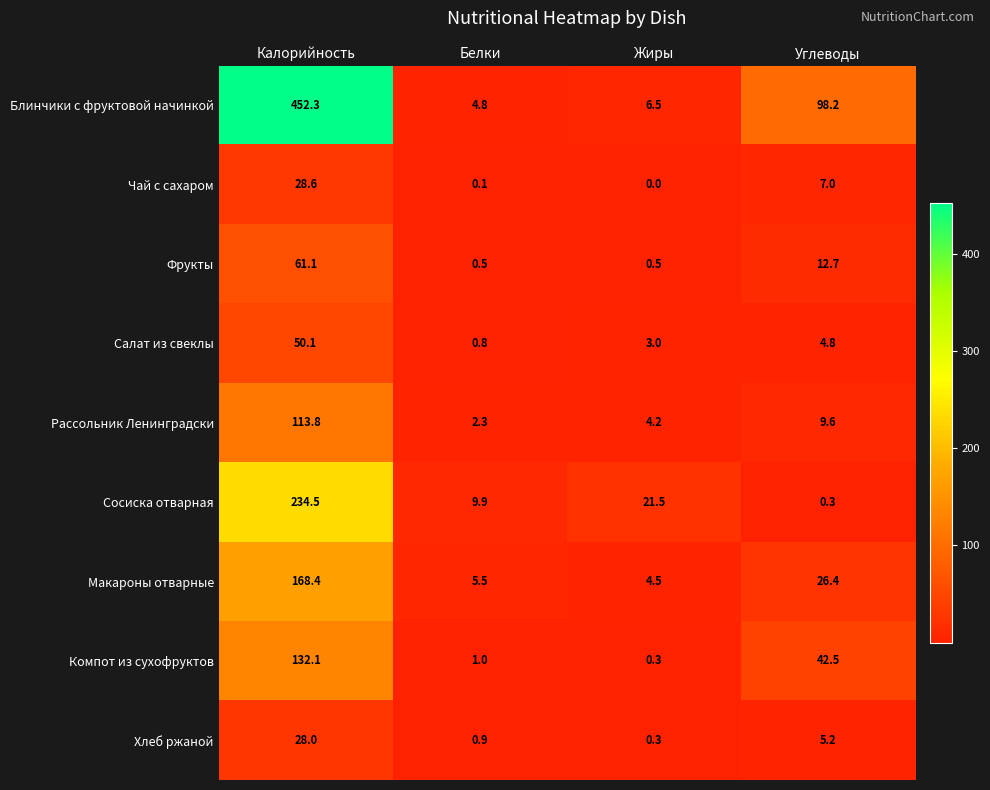

At how many categories does at least one series exceed 0?

4